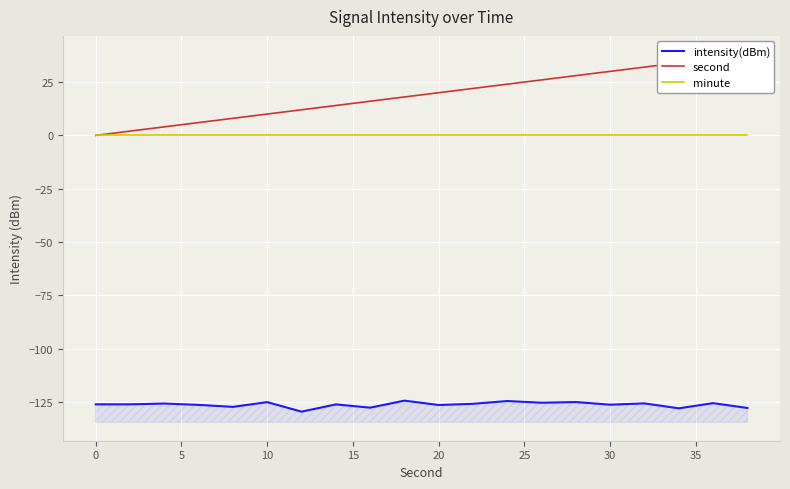

True or false: minute and second cross at least once.

False